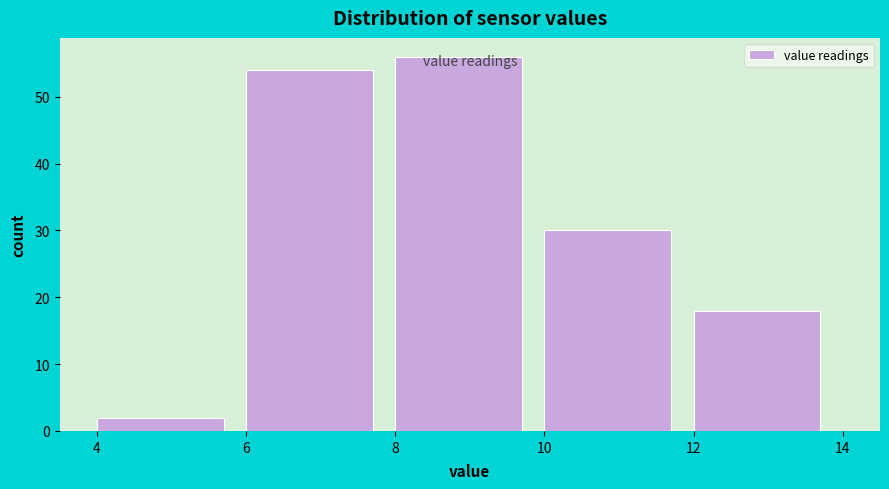

Over which range of the x-axis is the bar tallest?

8 to 10